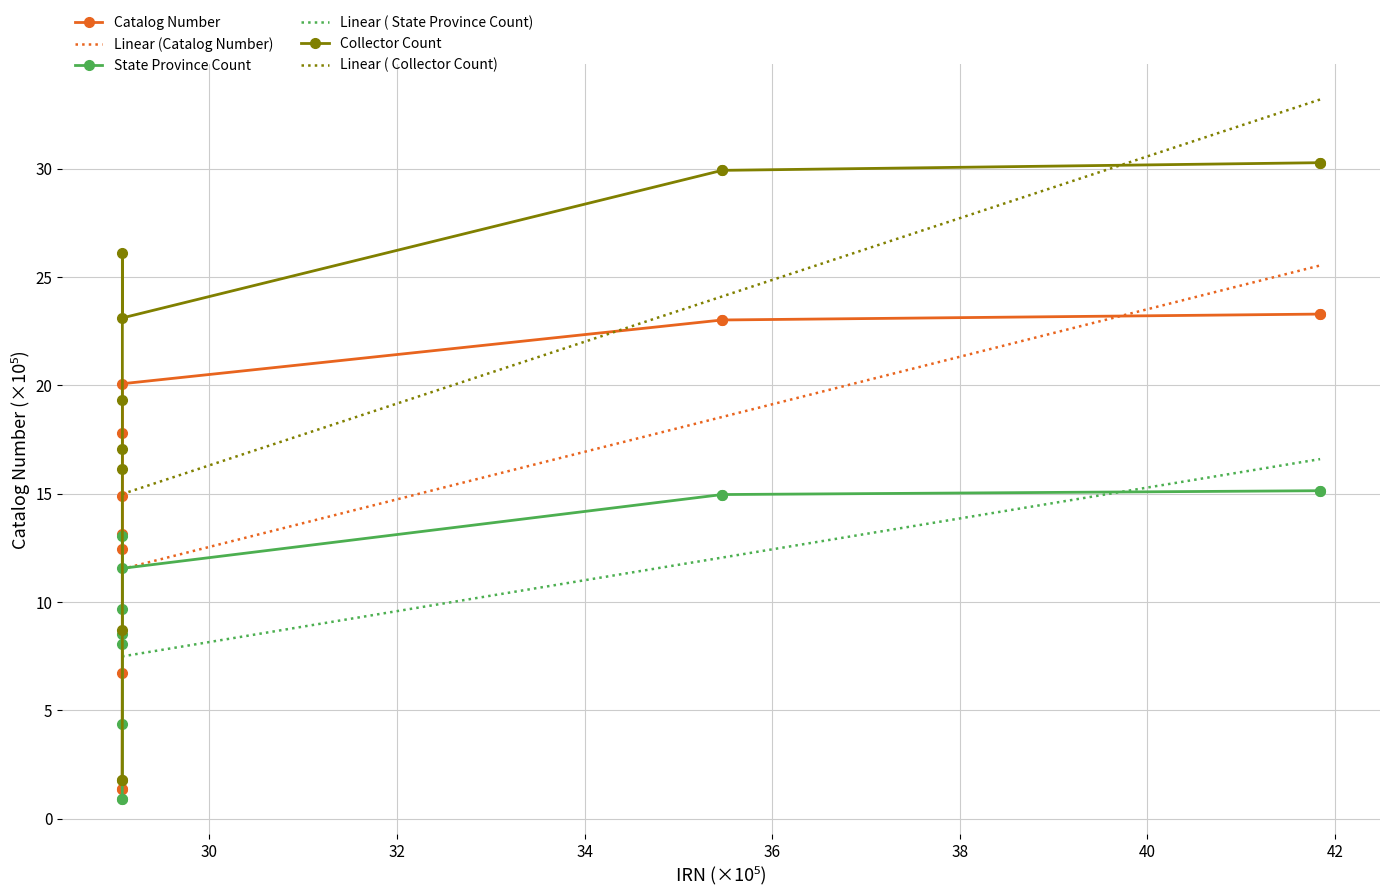

Where does the data first go above 17?

2907259